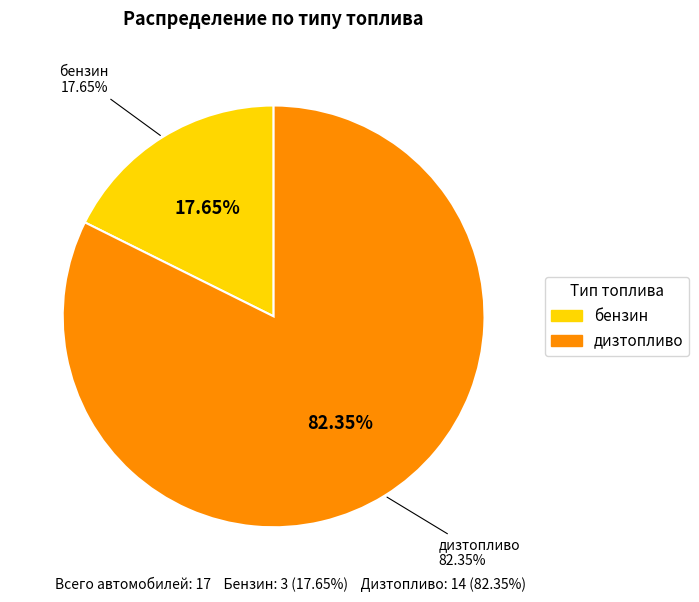

How many slices are in this pie chart?

2